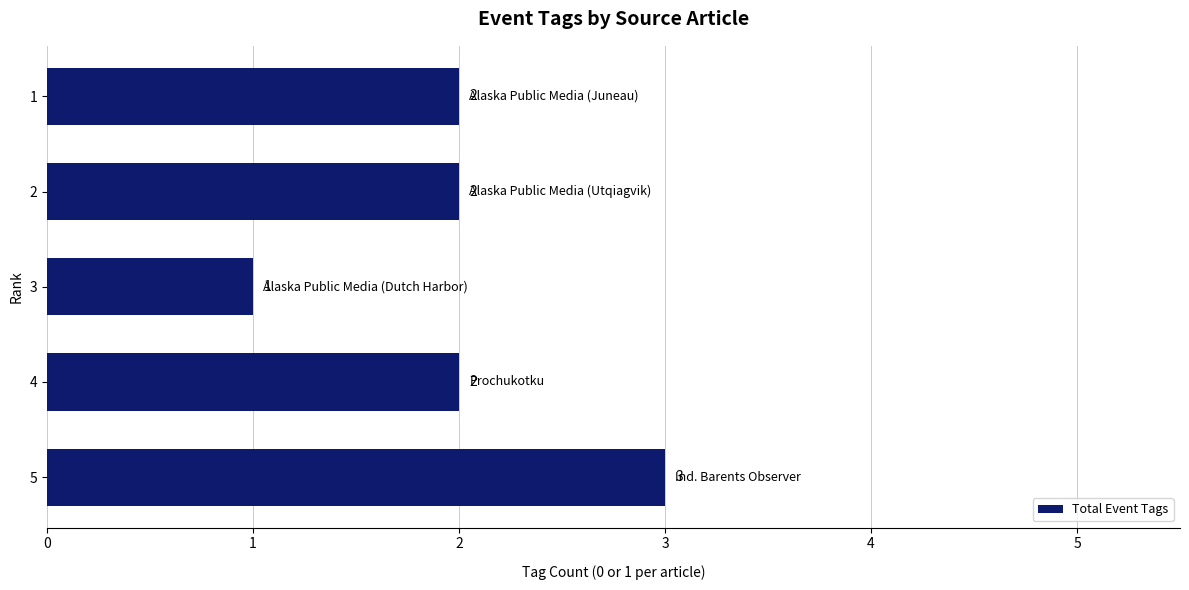

What is the change in value from 3 to 4?

+1